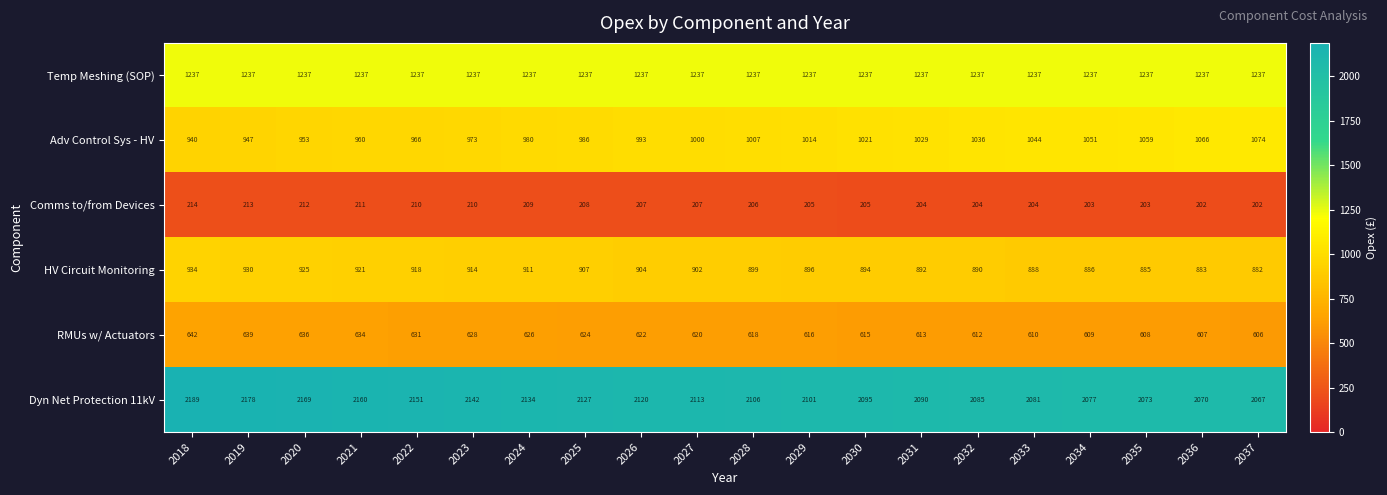

At which label does HV Circuit Monitoring first exceed 902?

2018